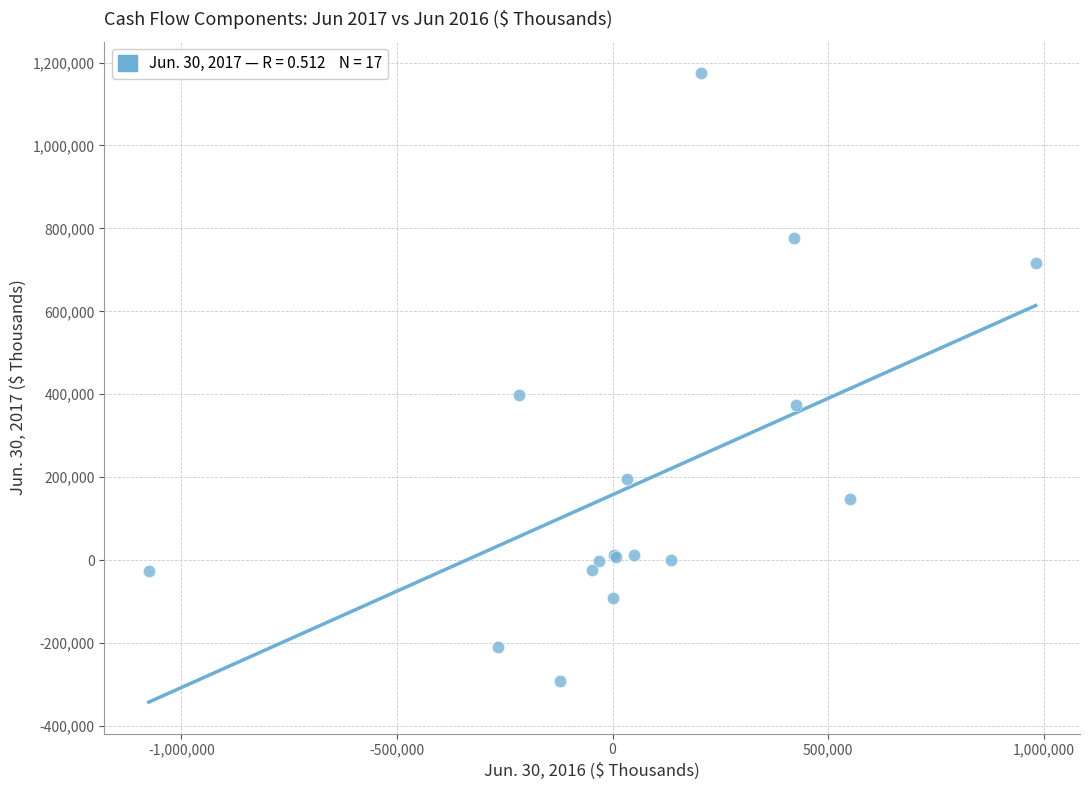

What Y value in the scatter plot is closest to 440980?

396977